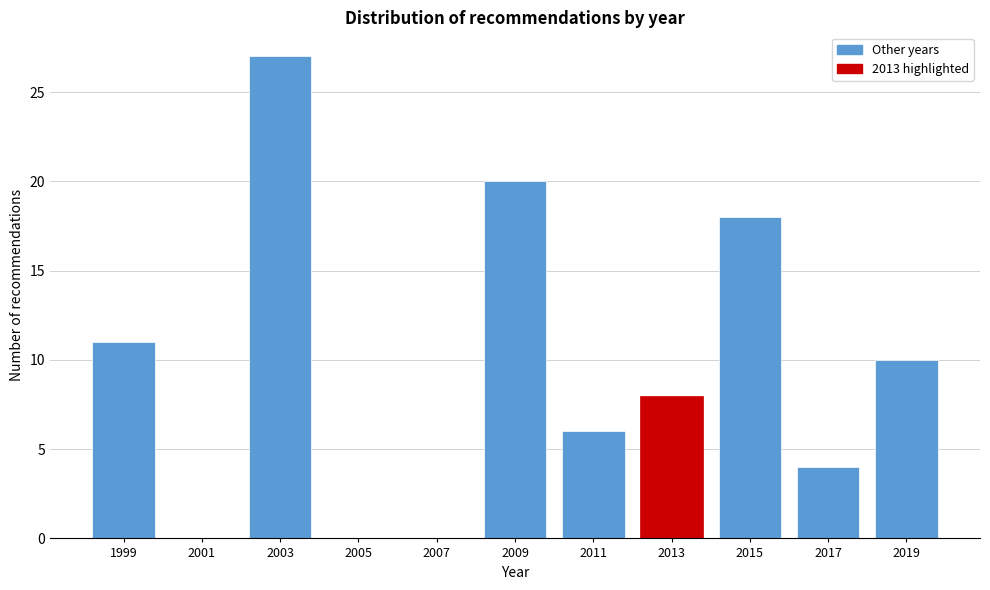

Reading left to right, transcribe all the data shown in this chart.

1999=11	2001=0	2003=27	2005=0	2007=0	2009=20	2011=6	2013=8	2015=18	2017=4	2019=10